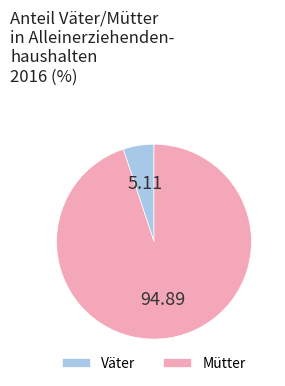

Count the number of slices in the pie.

2